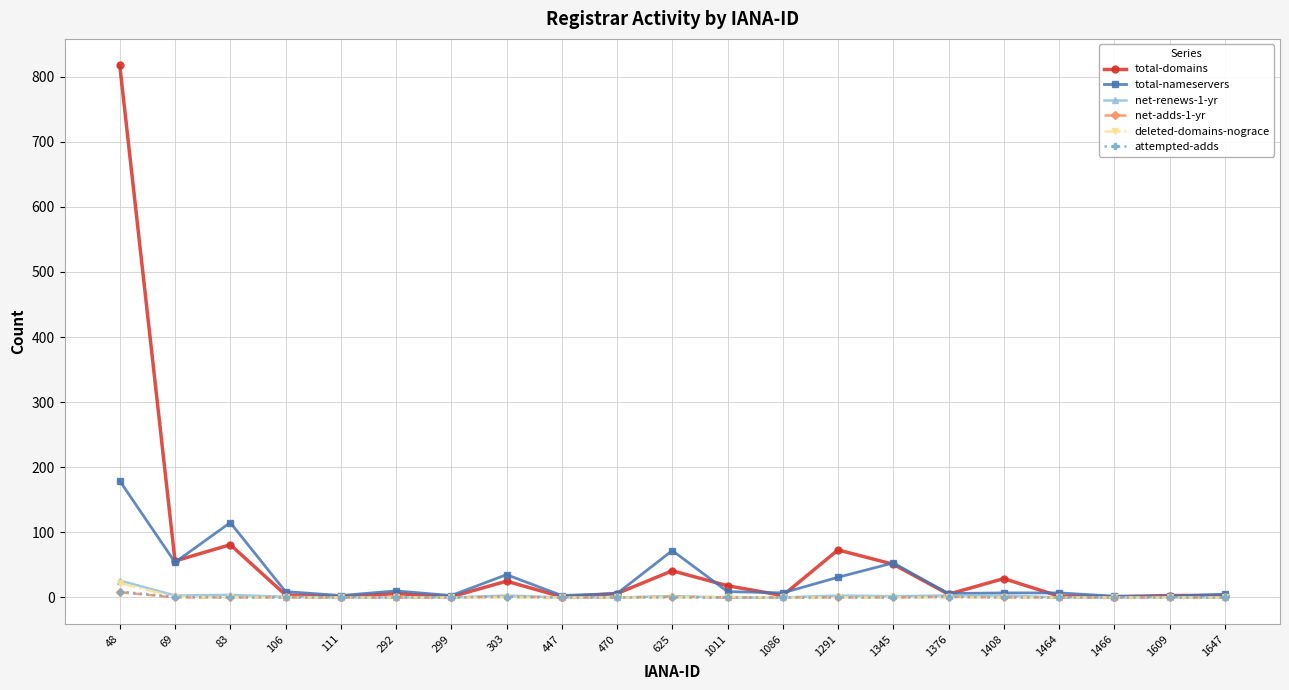

At how many categories does at least one series exceed 295?

1